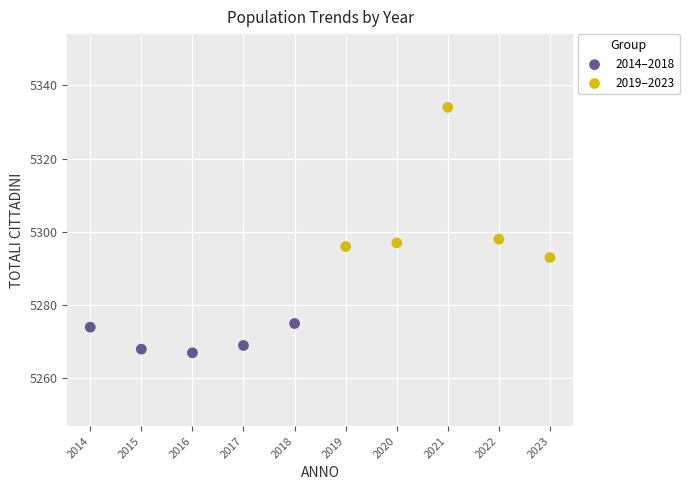

Which series has the widest spread of Y values?

2019–2023